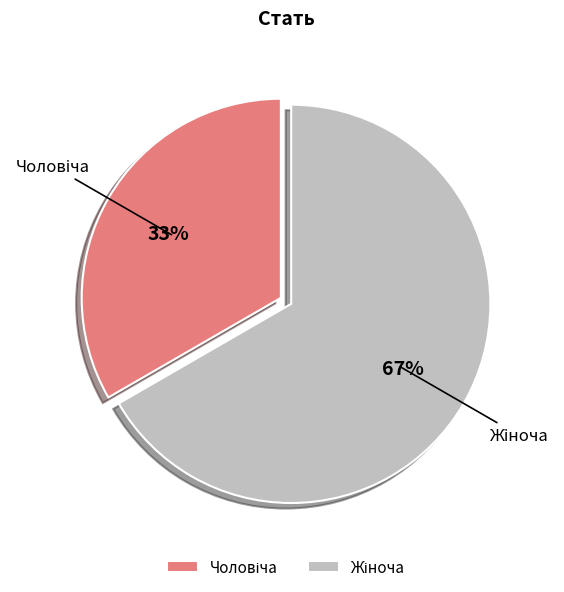

Does any single category account for the majority?

Yes